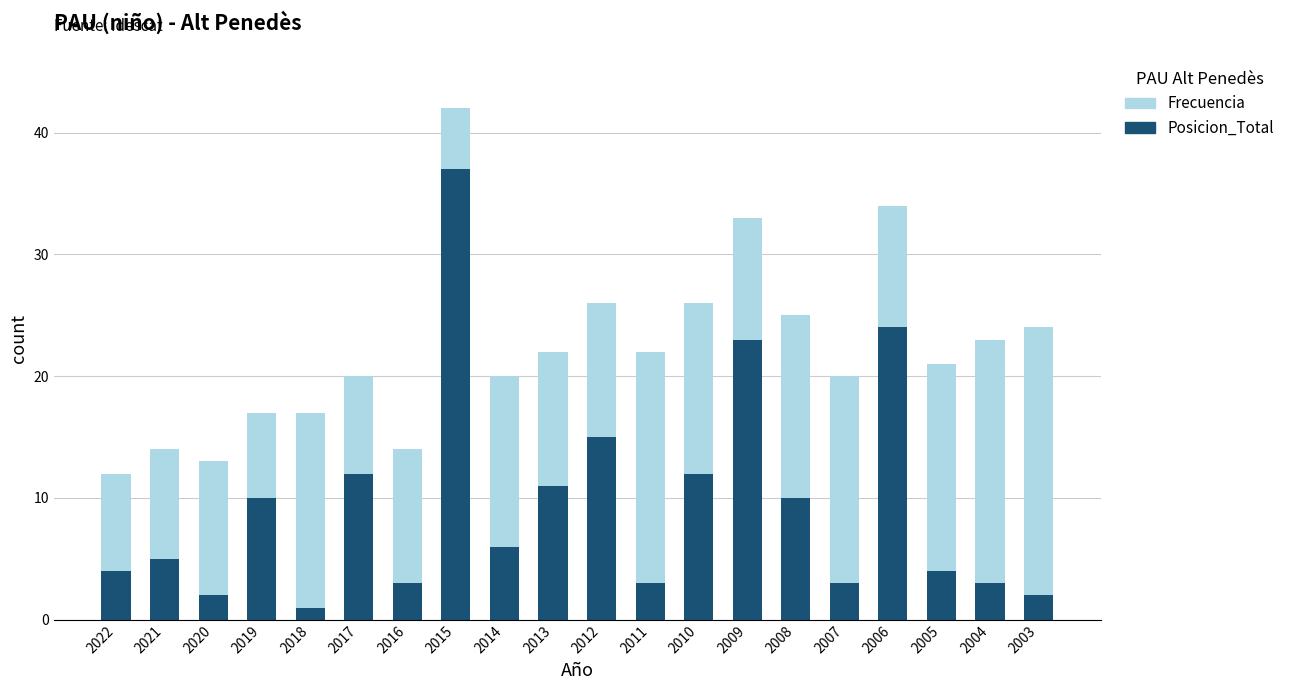

What is the average value of the Posicion_Total series?

10